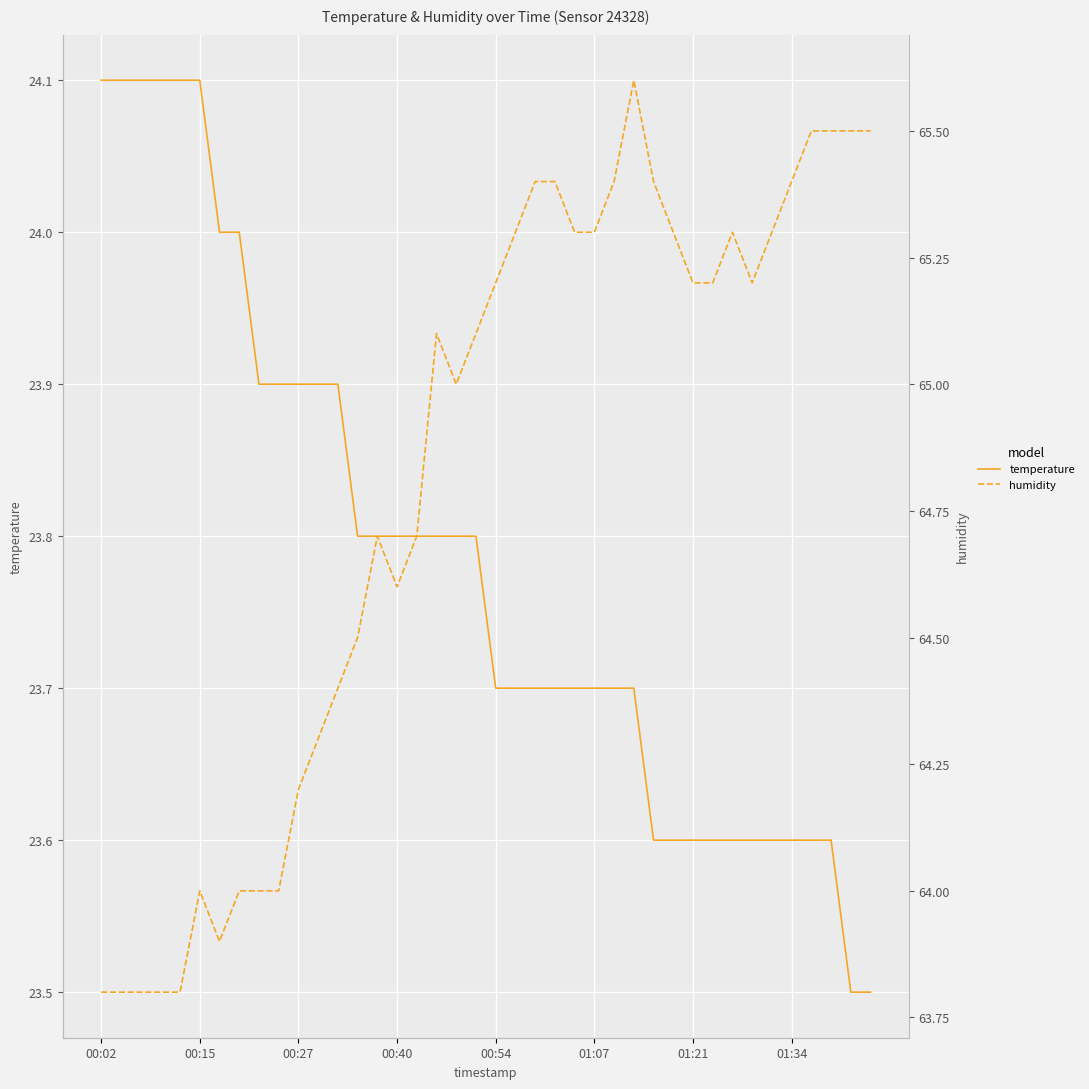

At which category is the sum across all series the highest?

27